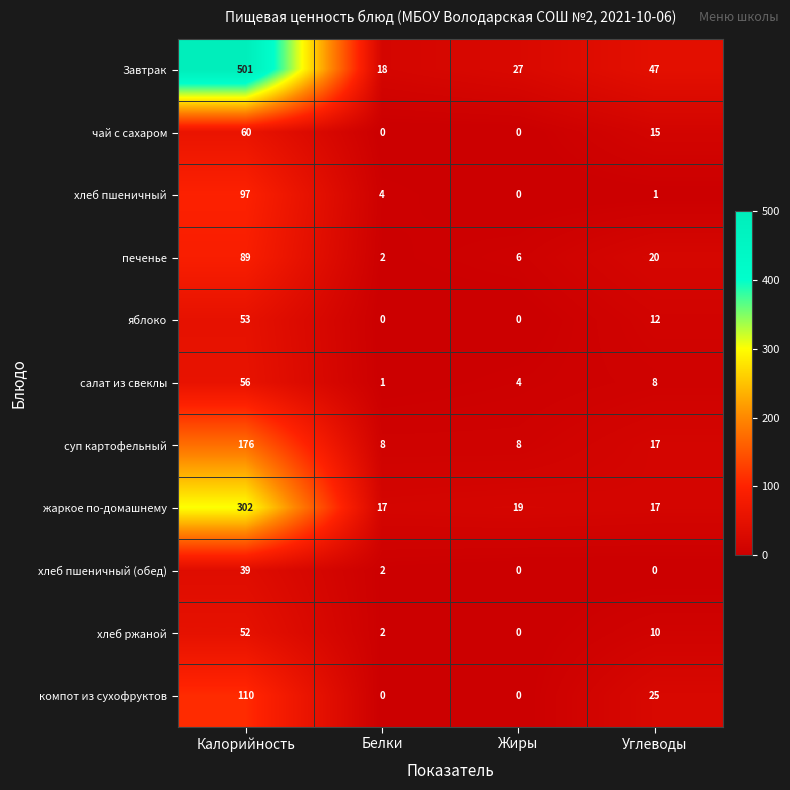

True or false: печенье has a value of 8 at Жиры.

False